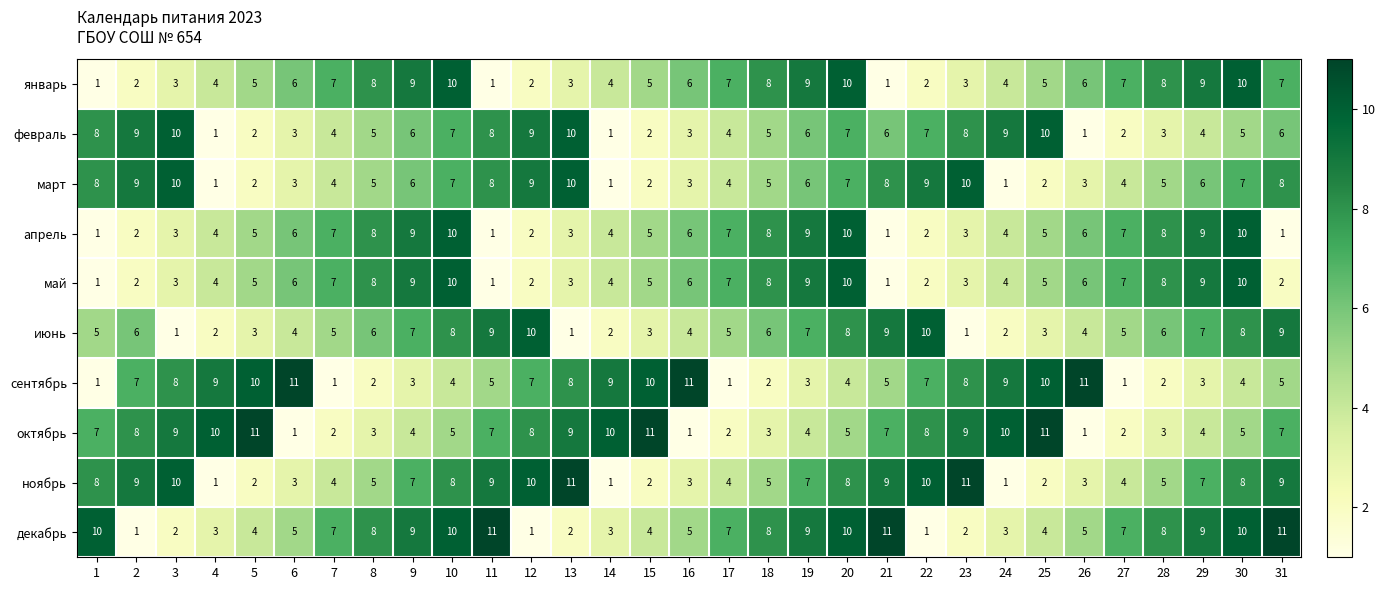

What is the spread (max minus min) of values at 7?

6